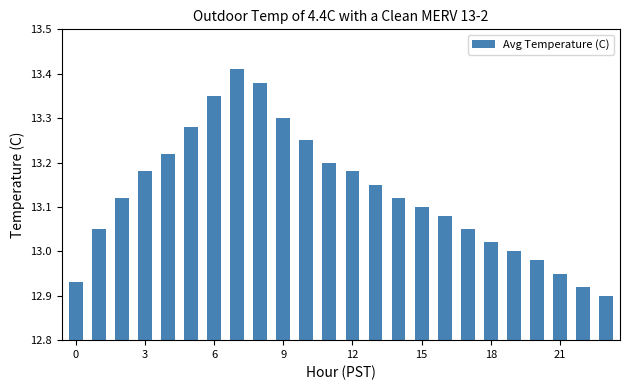

What is the difference between the maximum and minimum values?

0.5